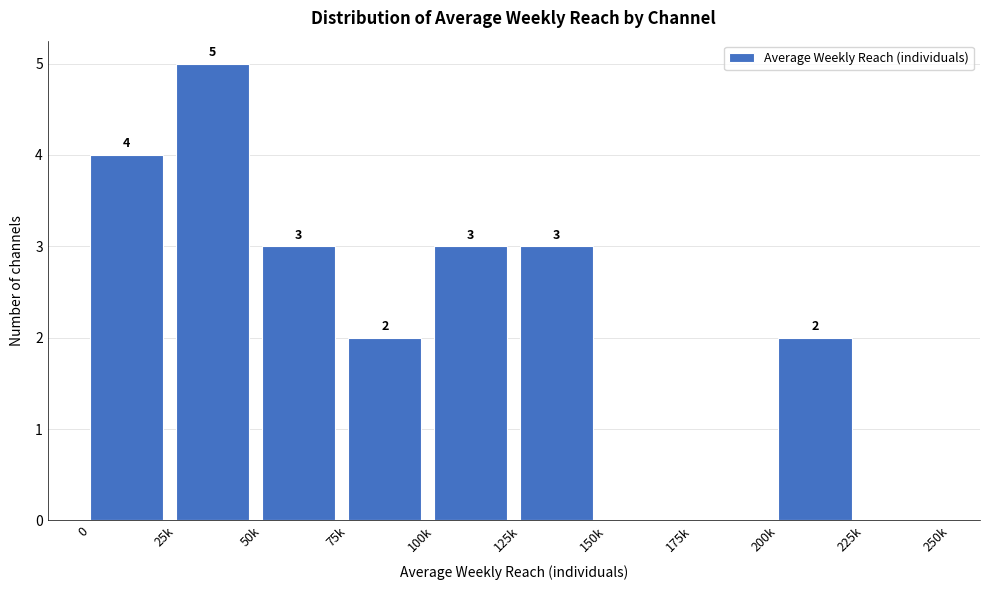

Reading left to right, what are all the values shown in this chart?

0=4	25k=5	50k=3	75k=2	100k=3	125k=3	150k=0	175k=0	200k=2	225k=0